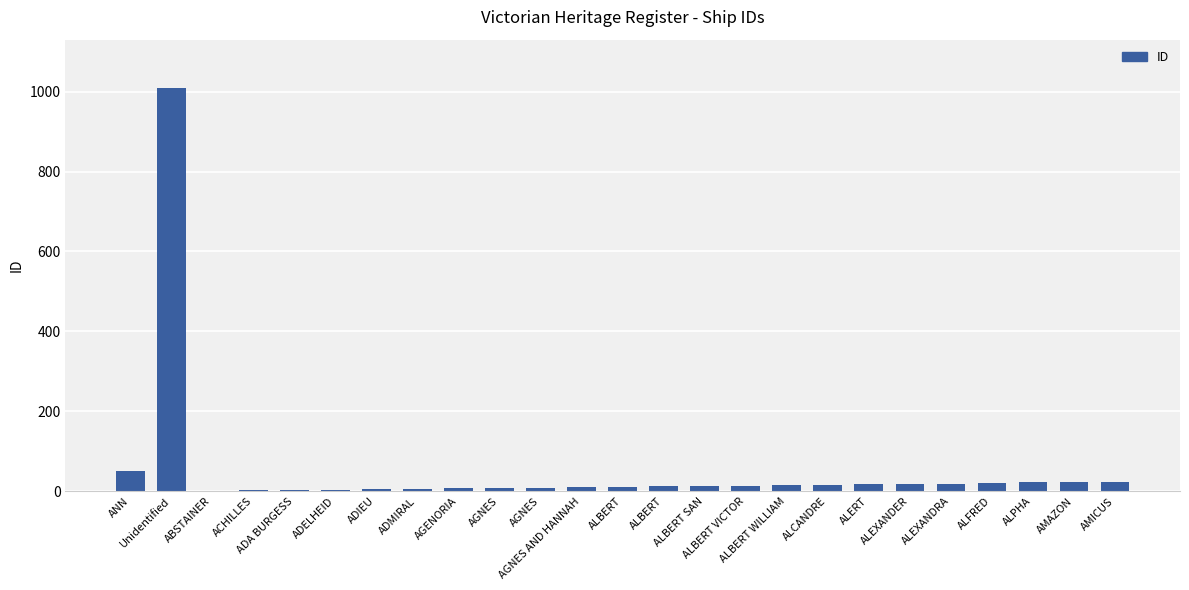

Which has a higher value, ALEXANDRA or ALBERT SAN?

ALEXANDRA